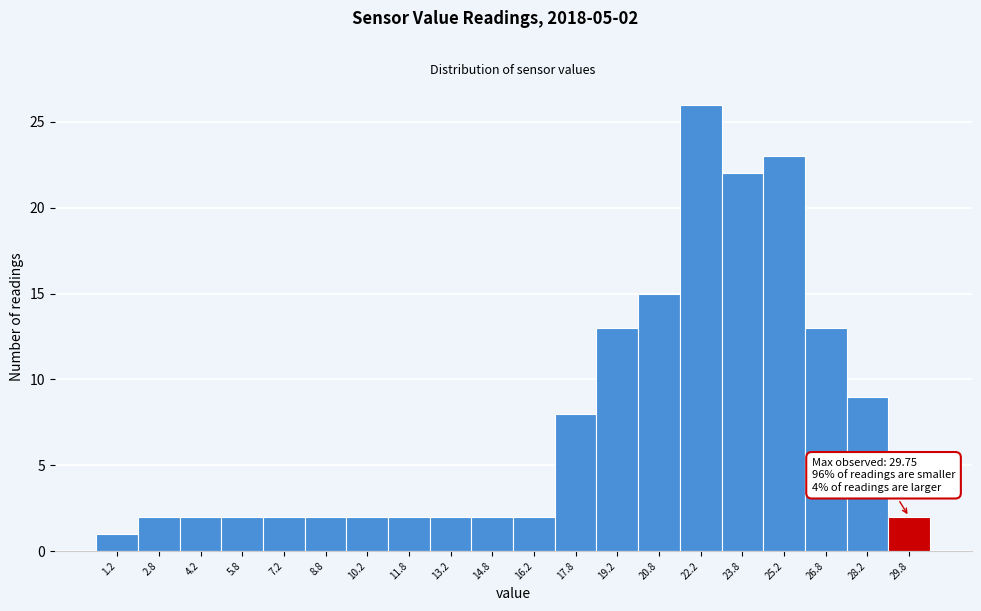

Reading left to right, list all the values displayed in this chart.

1	2	2	2	2	2	2	2	2	2	2	8	13	15	26	22	23	13	9	2